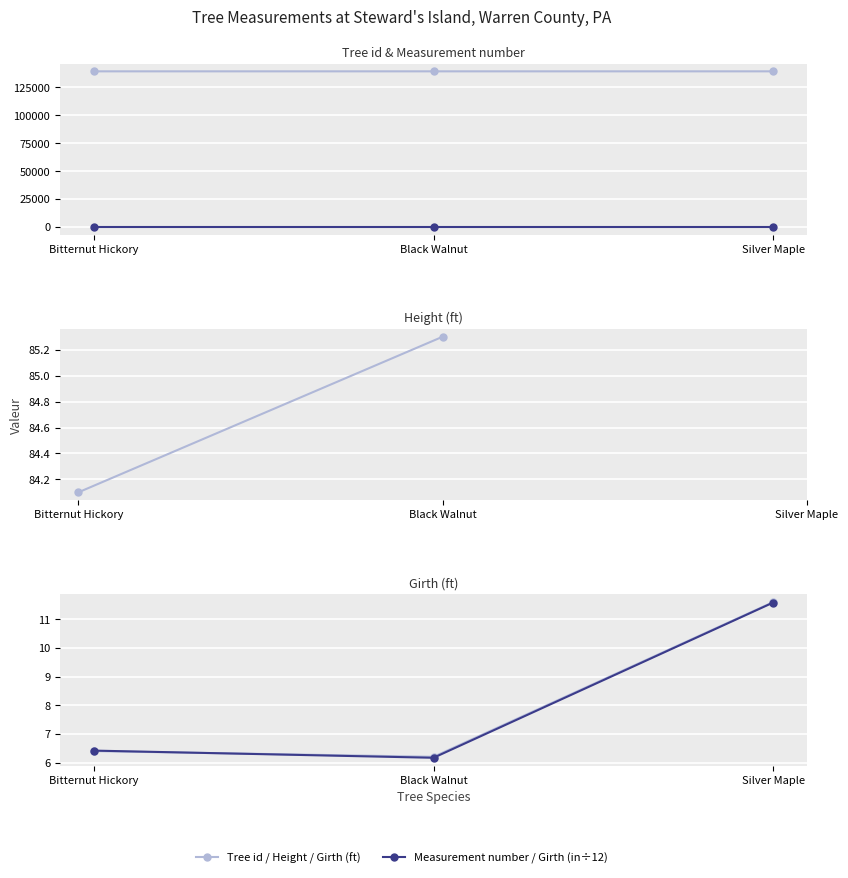

What is the label of the 1st point from the right?

Silver Maple